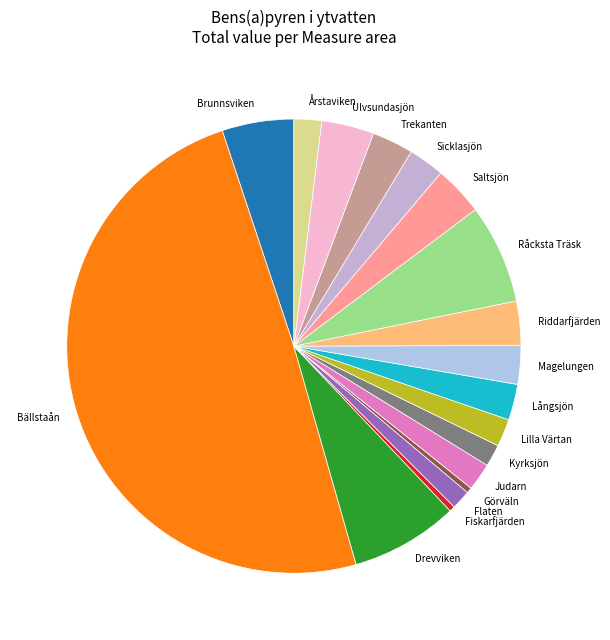

Which slice is the largest?

Bällstaån